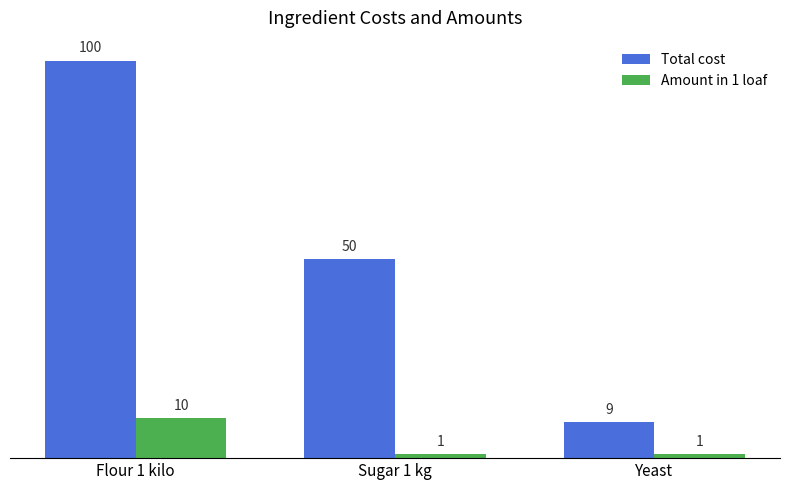

What is the difference between the maximum and second lowest values in the Total cost series?

50